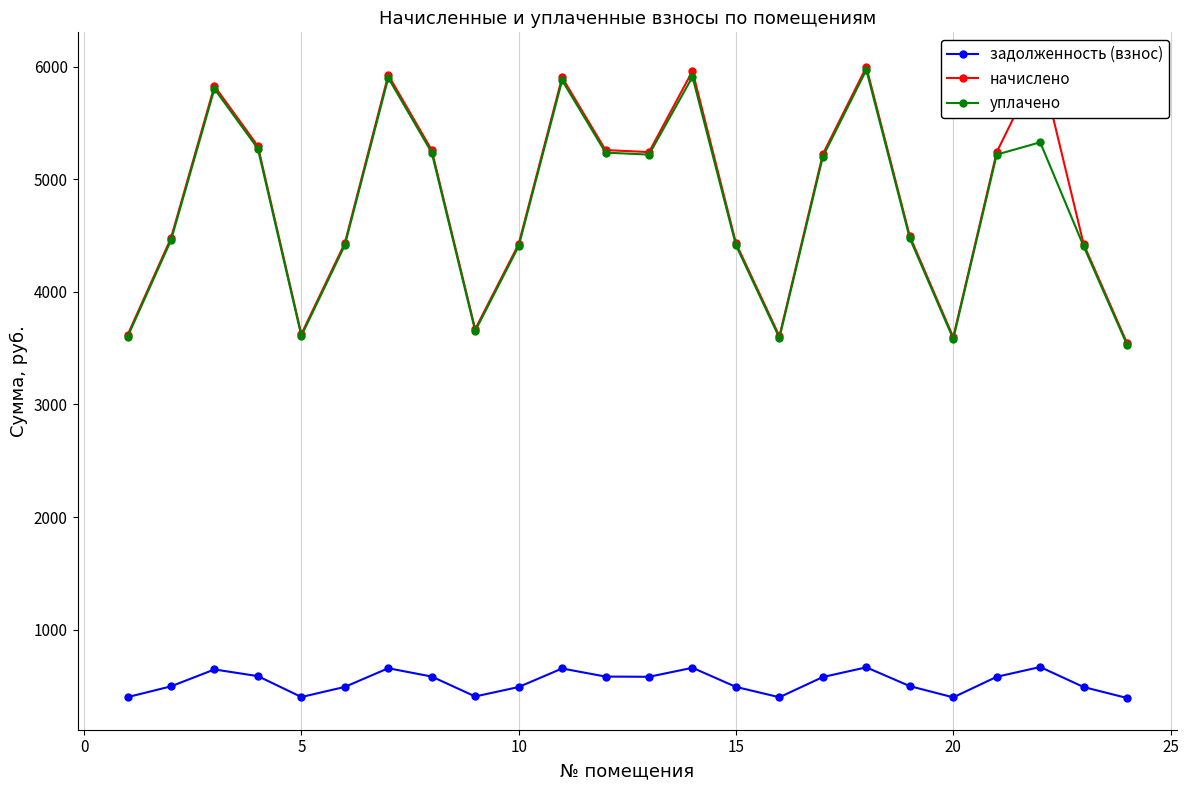

Does the chart have visible grid lines?

Yes